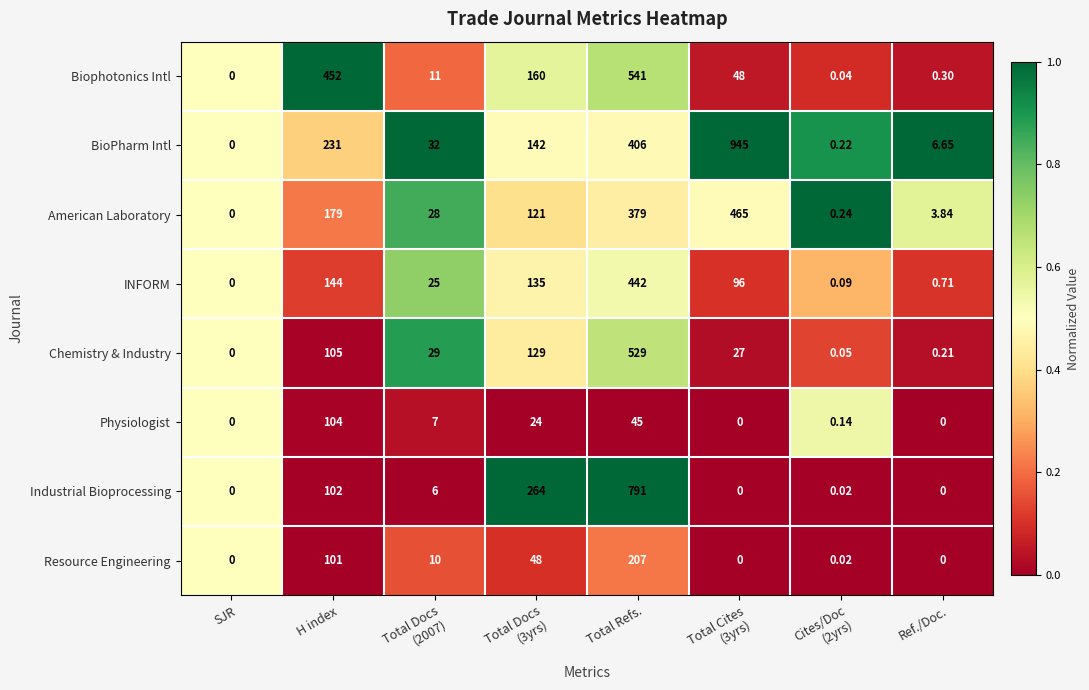

Which series has the widest spread of values?

BioPharm Intl